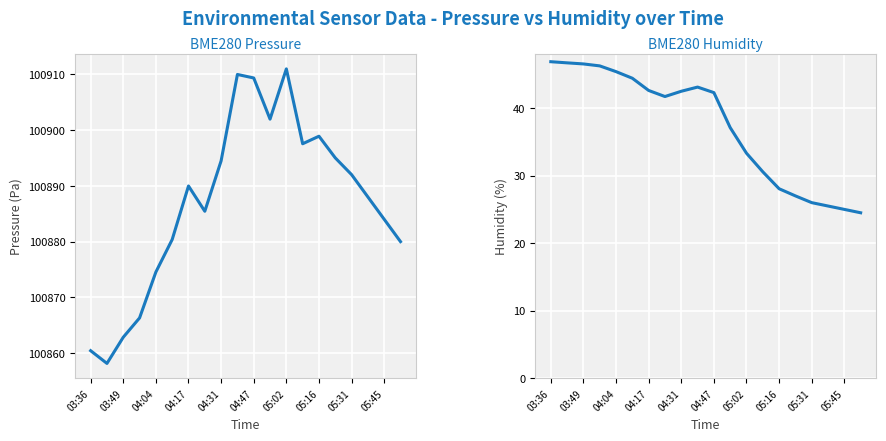

How many data points does each series have?

20